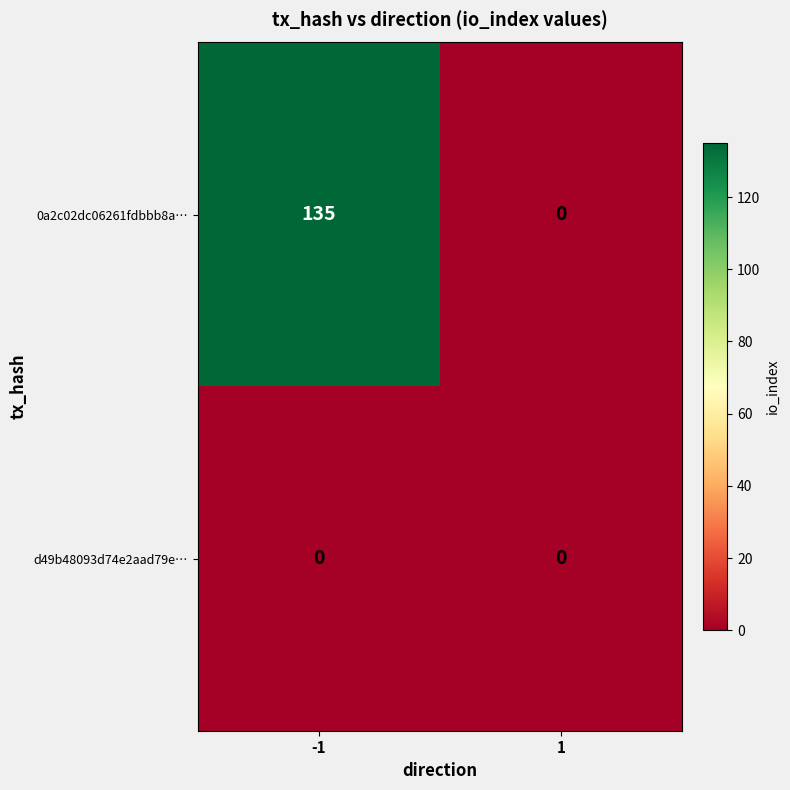

Count the number of data series in this chart.

2